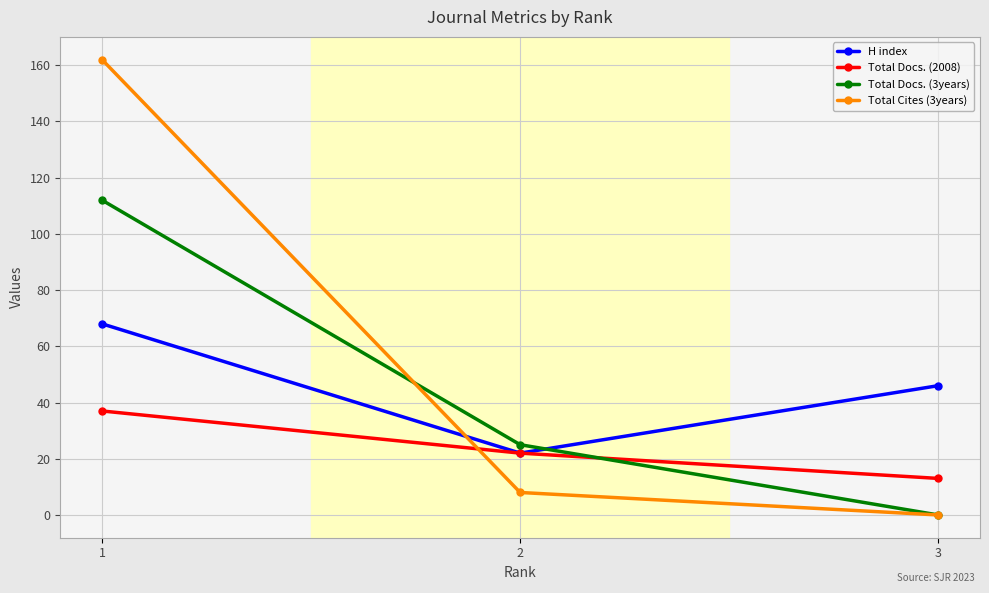

Where does the Total Cites (3years) series first go above 8?

1